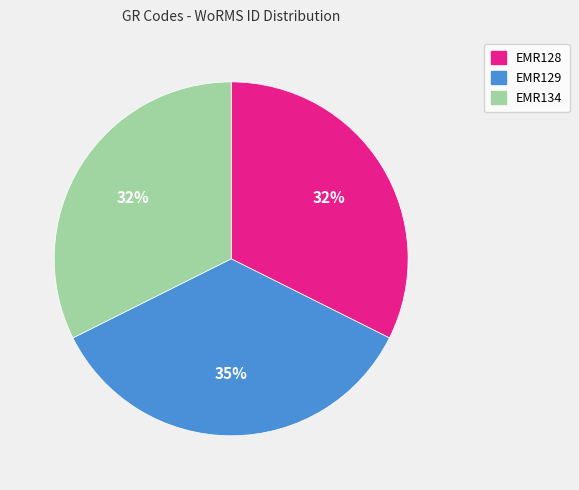

Combined, do EMR128 and EMR129 account for over 50%?

Yes